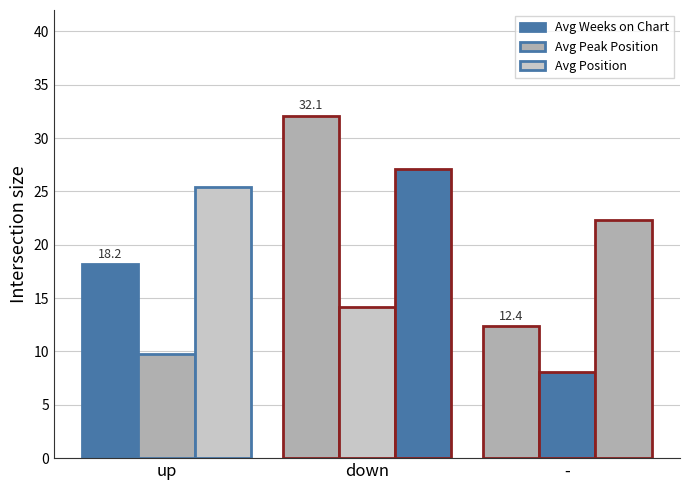

What is the greatest value displayed?

32.1